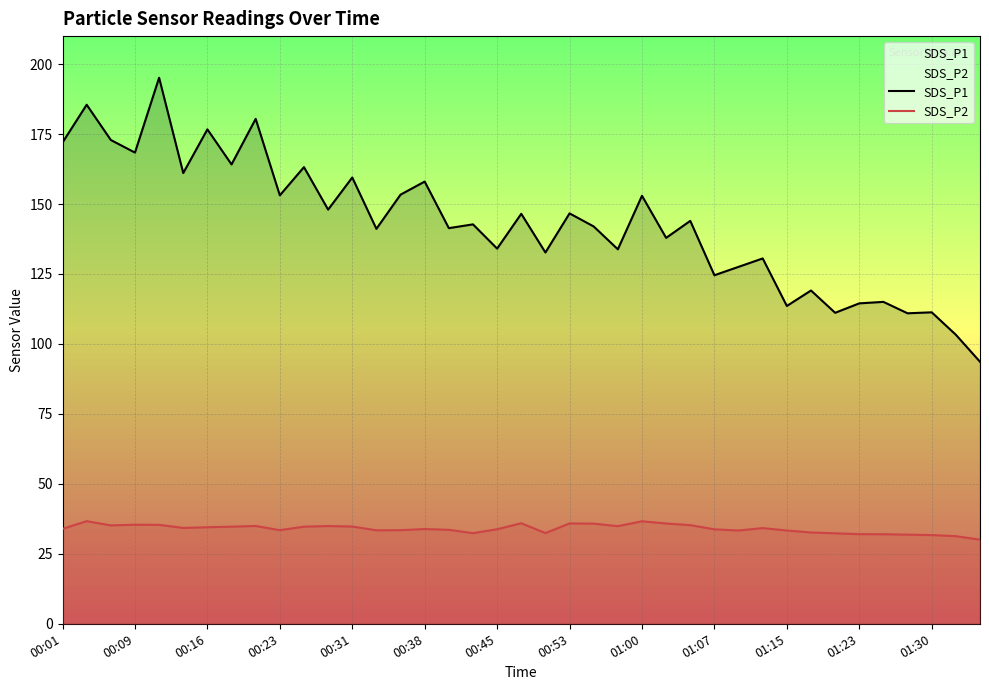

True or false: SDS_P2 and SDS_P1 cross at least once.

False